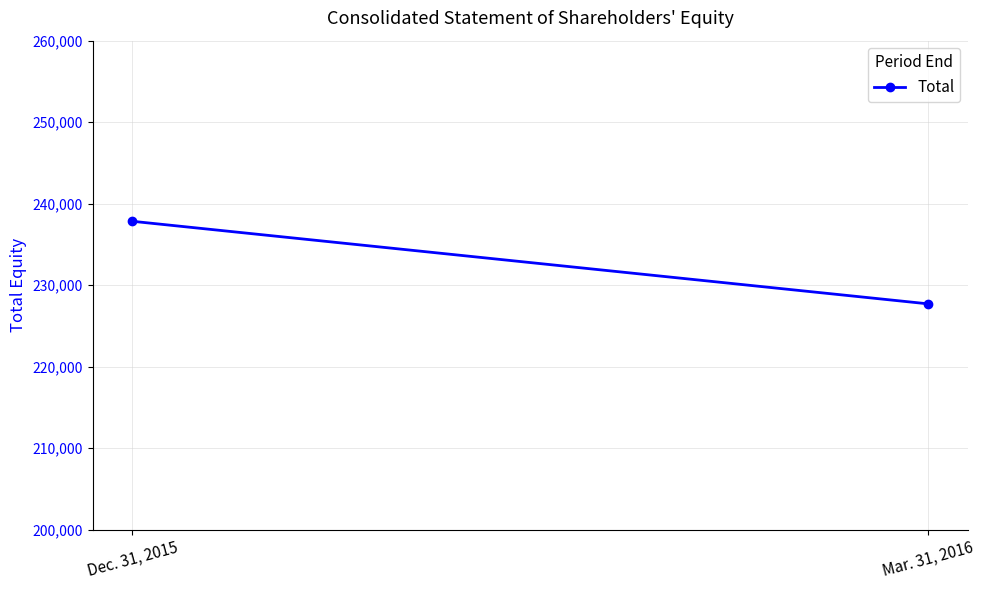

Reading right to left, extract all data points from this chart.

Mar. 31, 2016=227713	Dec. 31, 2015=237843